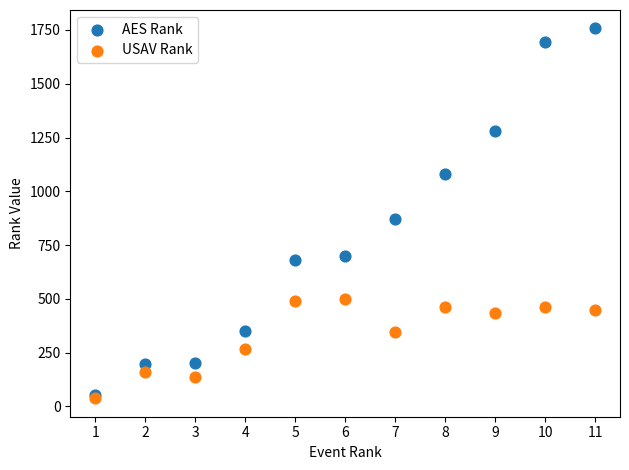

Across all series, what Y value is closest to 897?

871